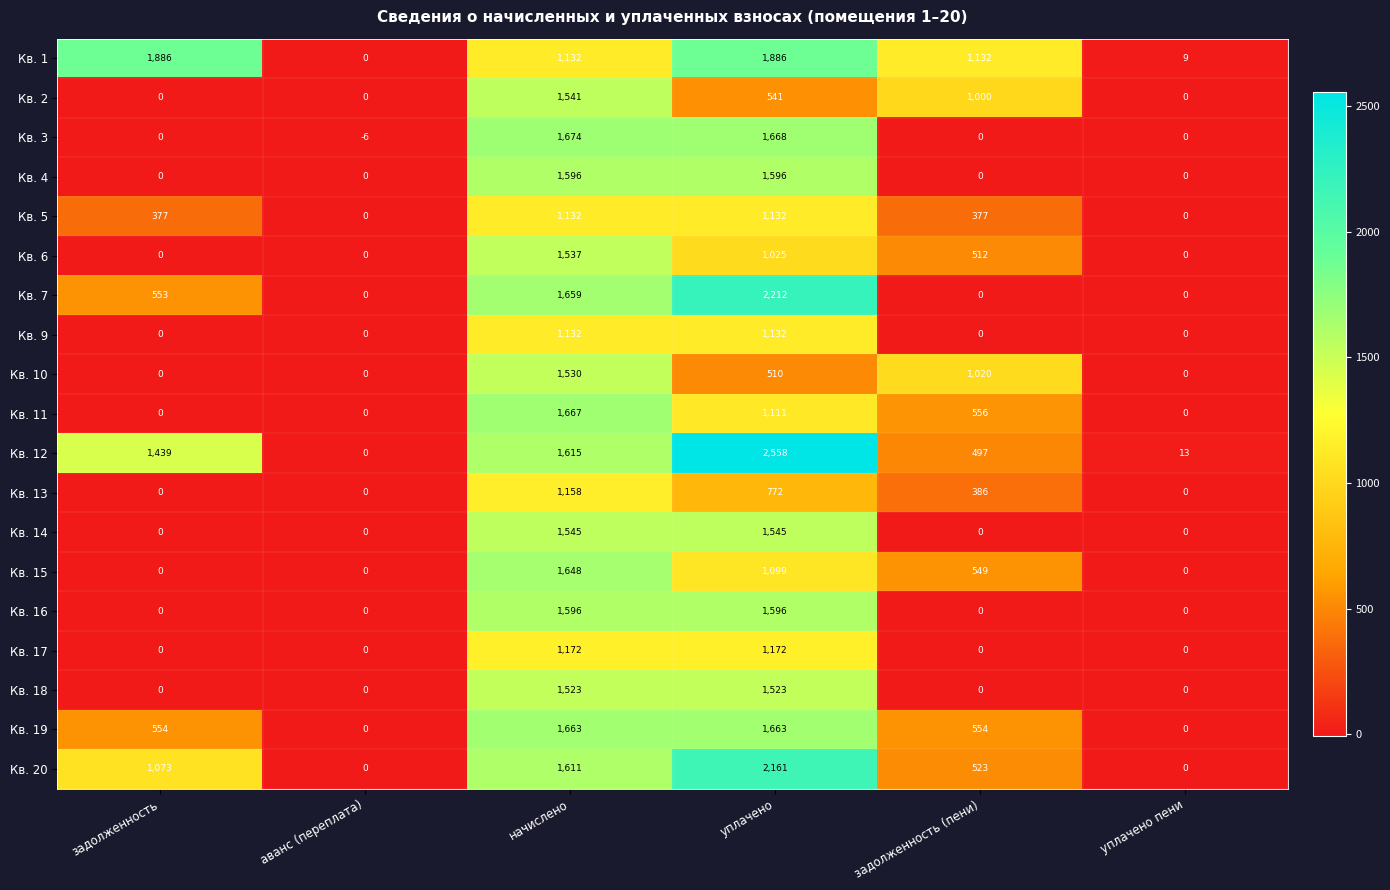

How many positive values does the Кв. 15 series have?

3